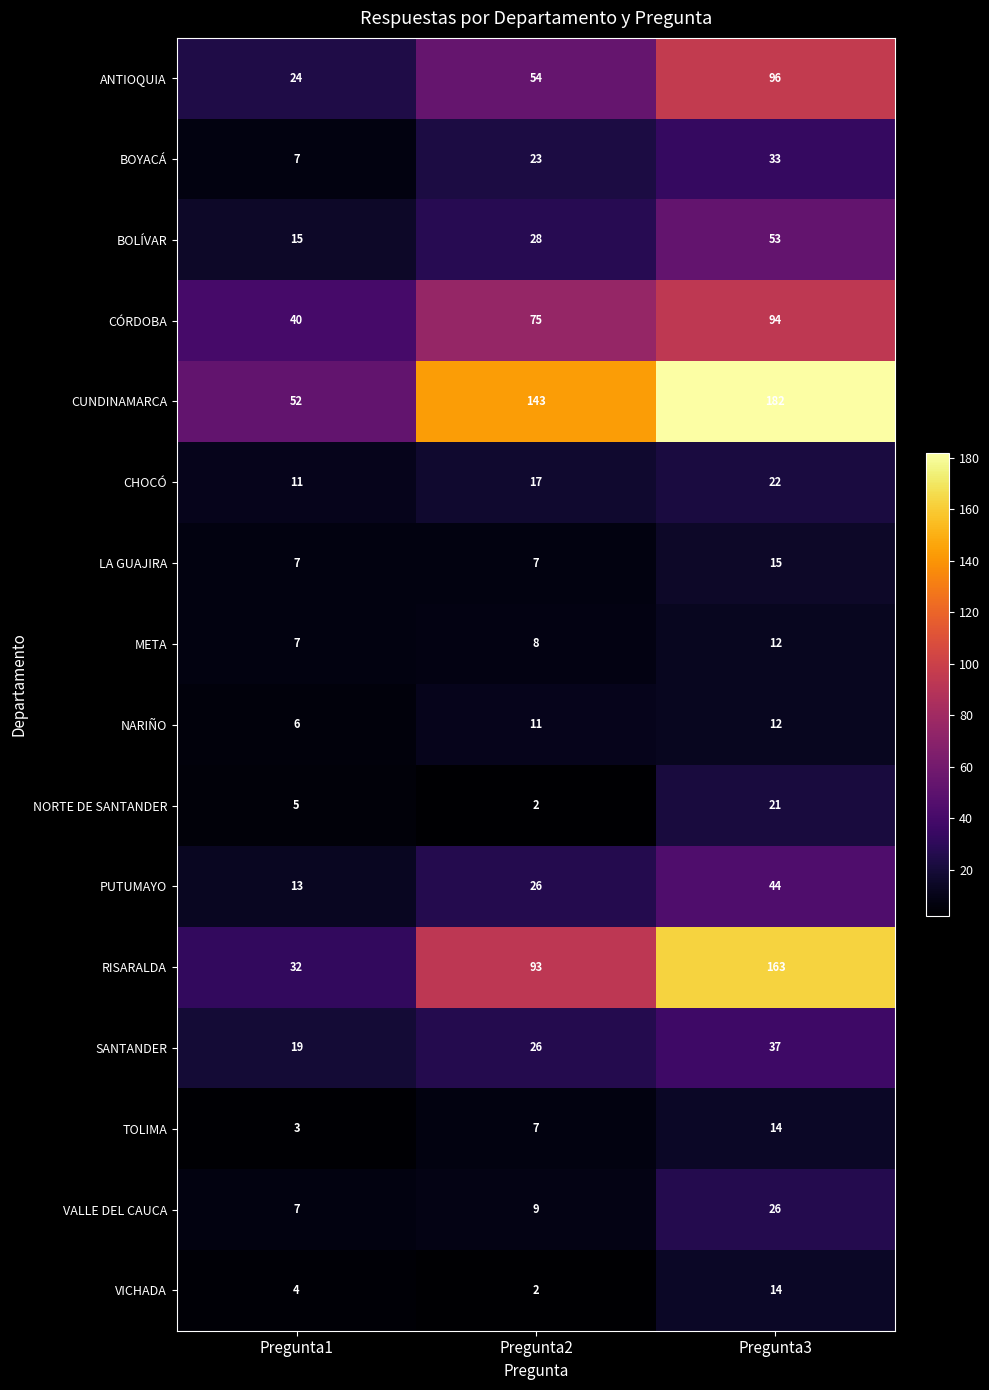

What is the total value across all series at Pregunta2?

531